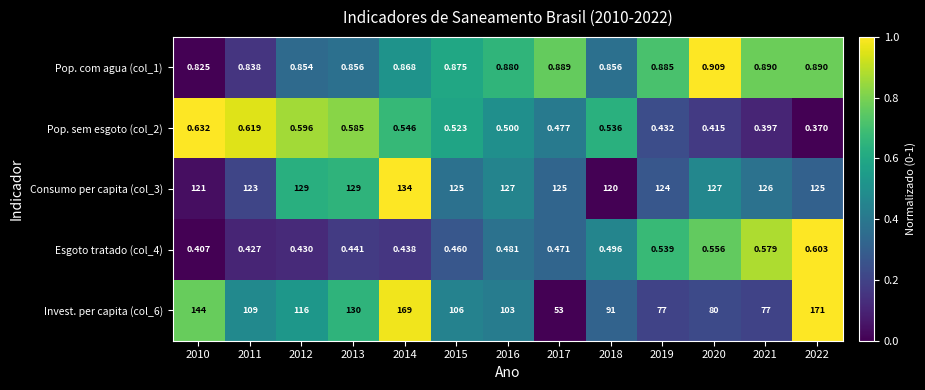

Rank the categories by Esgoto tratado (col_4) value from highest to lowest.

2022, 2021, 2020, 2019, 2018, 2016, 2017, 2015, 2013, 2014, 2012, 2011, 2010